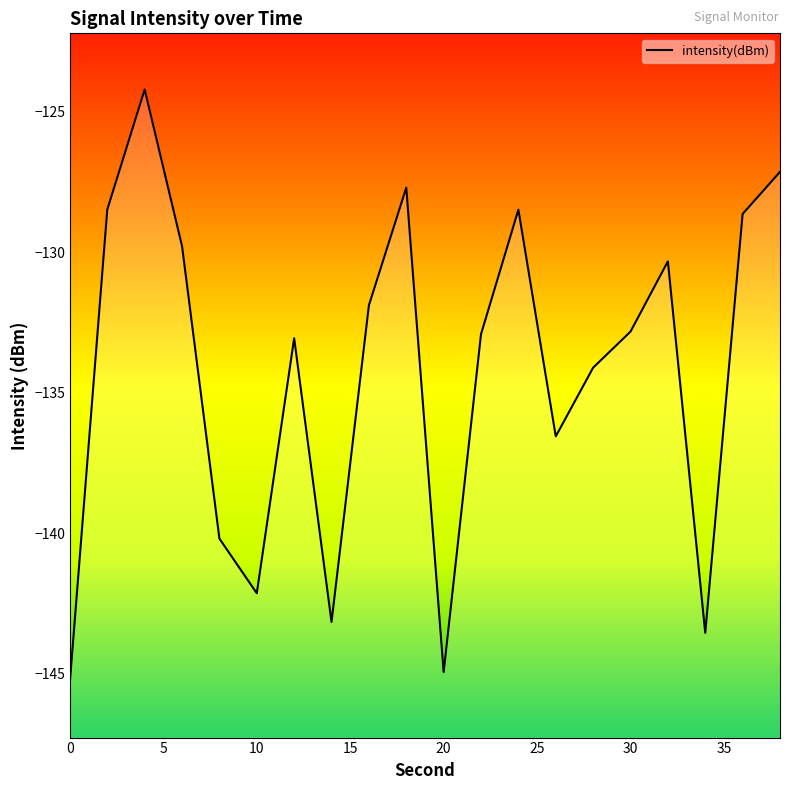

What is the sum of the values at 9 and 15?

-260.5